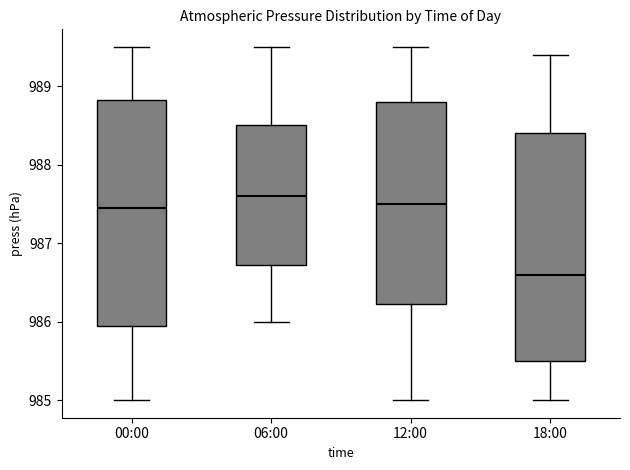

Reading left to right, transcribe this box plot: for each box, give where its median line is, the range the box spans, and where its two whiskers end, as read against the y-axis. The values are not printed on the chart, so give them approximately, as read against the axis.

00:00: median 987.5, box 986.0 to 988.8, whiskers 985.0 to 989.5
06:00: median 987.6, box 986.7 to 988.5, whiskers 986.0 to 989.5
12:00: median 987.5, box 986.2 to 988.8, whiskers 985.0 to 989.5
18:00: median 986.6, box 985.5 to 988.4, whiskers 985.0 to 989.4